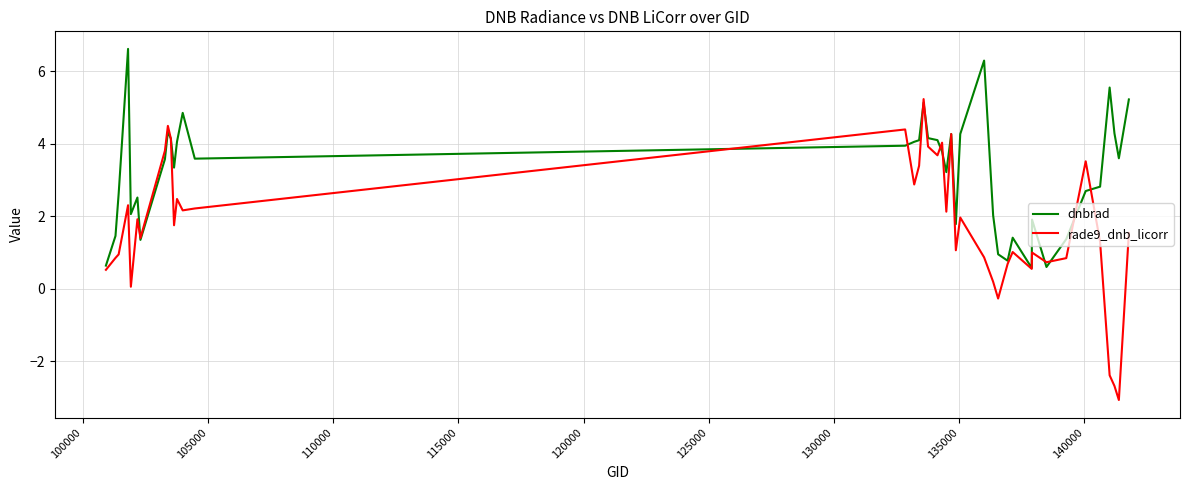

How many lines are shown in the chart?

2